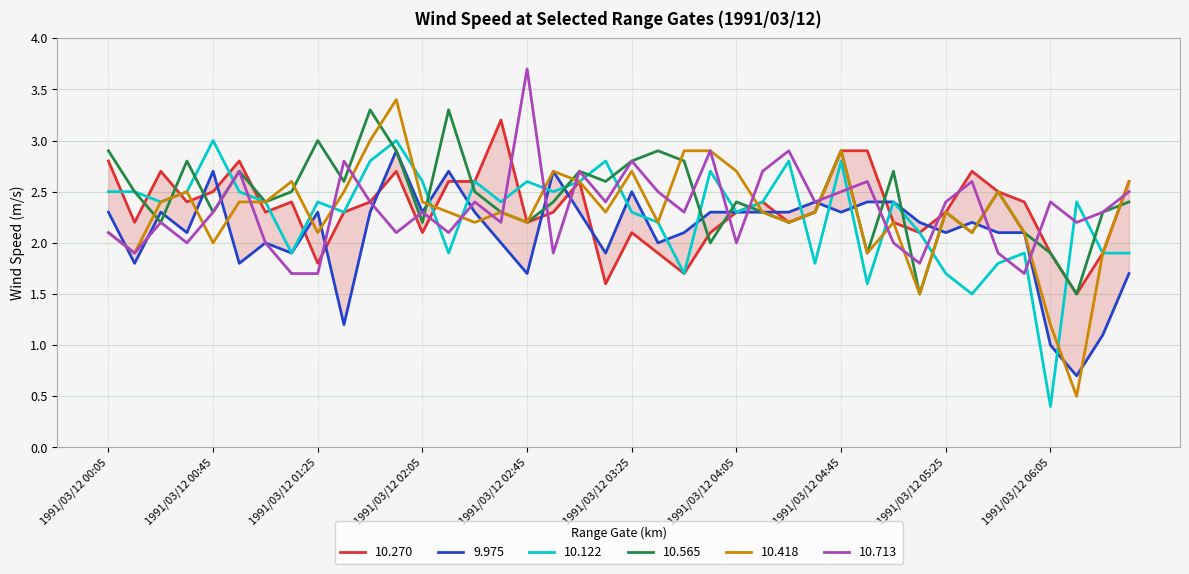

At which label does 10.418 reach its peak?

1991/03/12 01:55